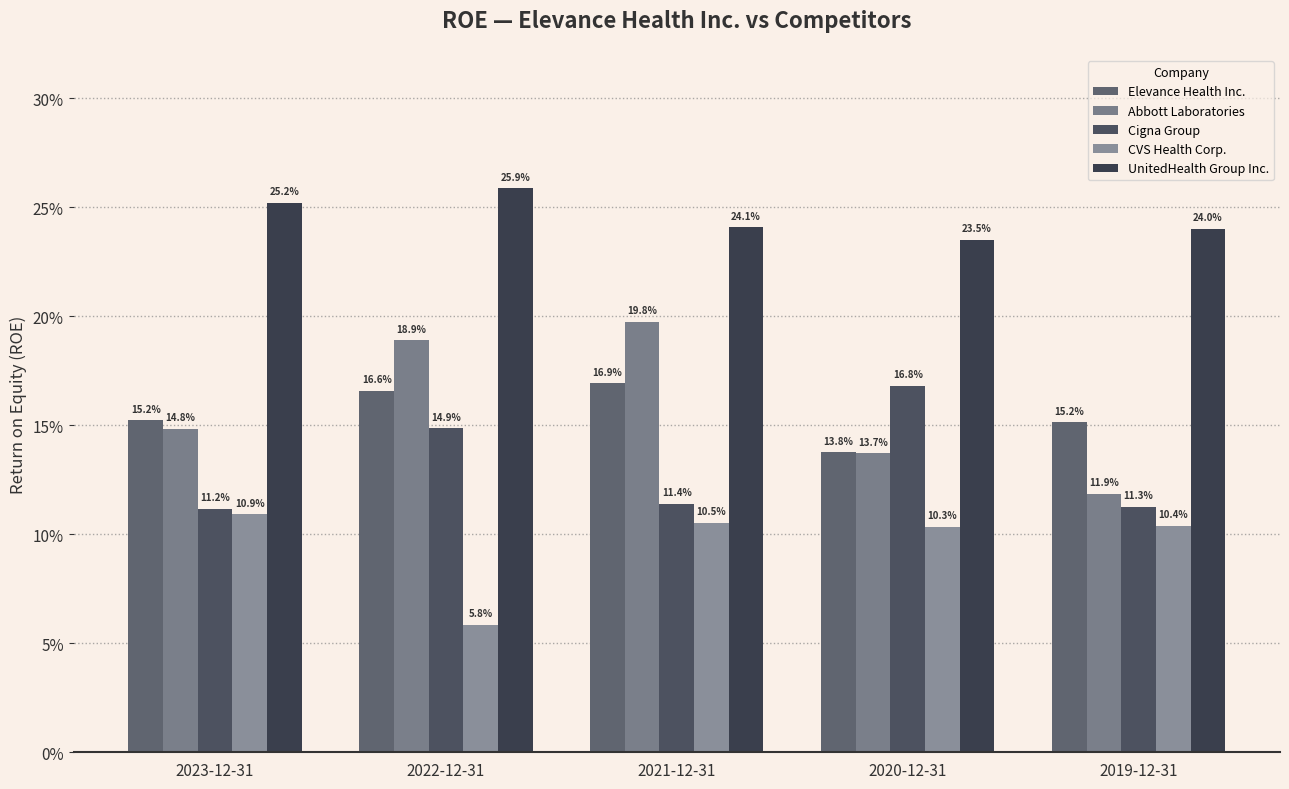

At how many categories does at least one series exceed 0?

5